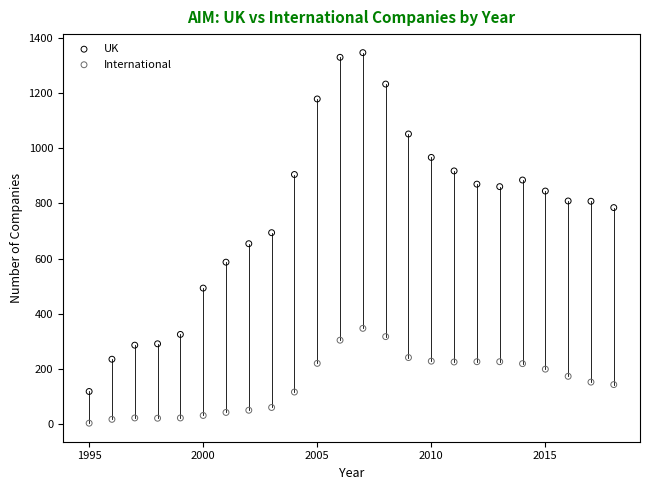

Which series has the widest spread of Y values?

UK